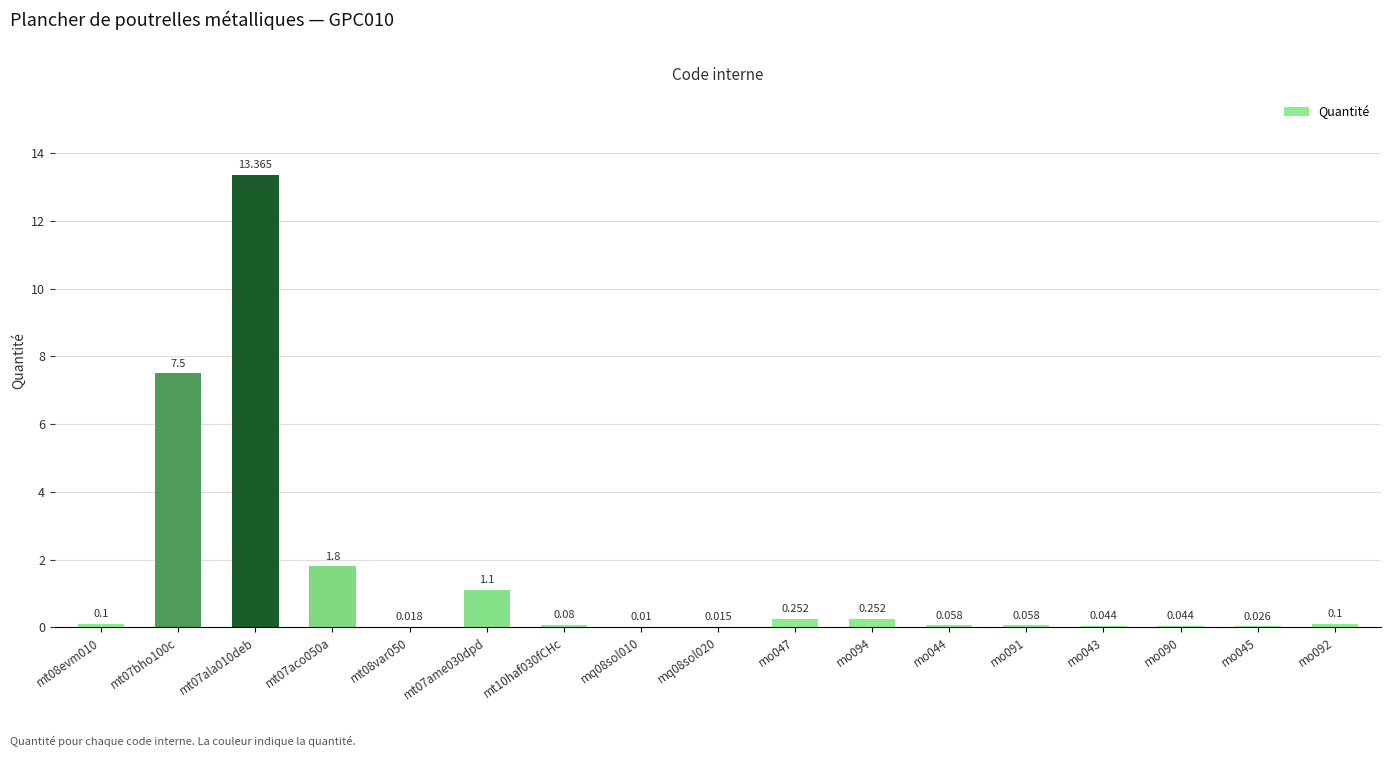

What position from the left is mo094?

11